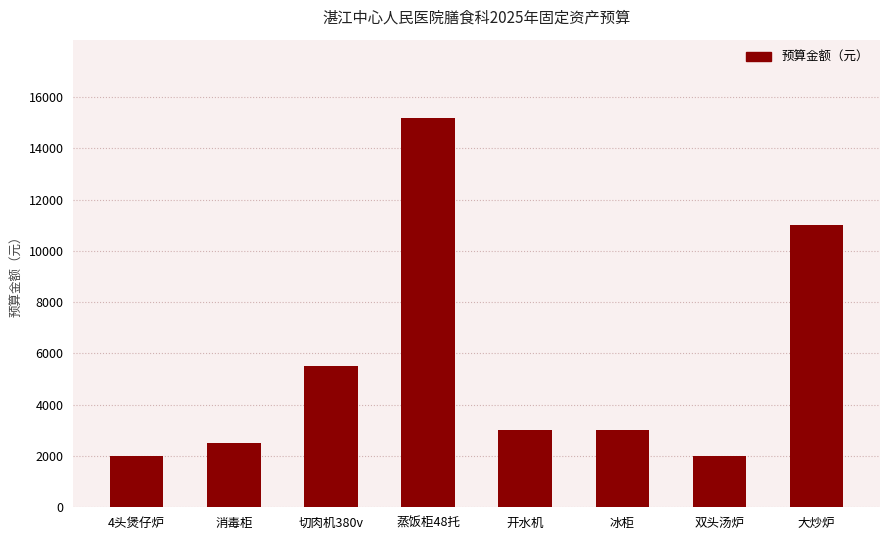

What is the label of the 1st bar from the right?

大炒炉